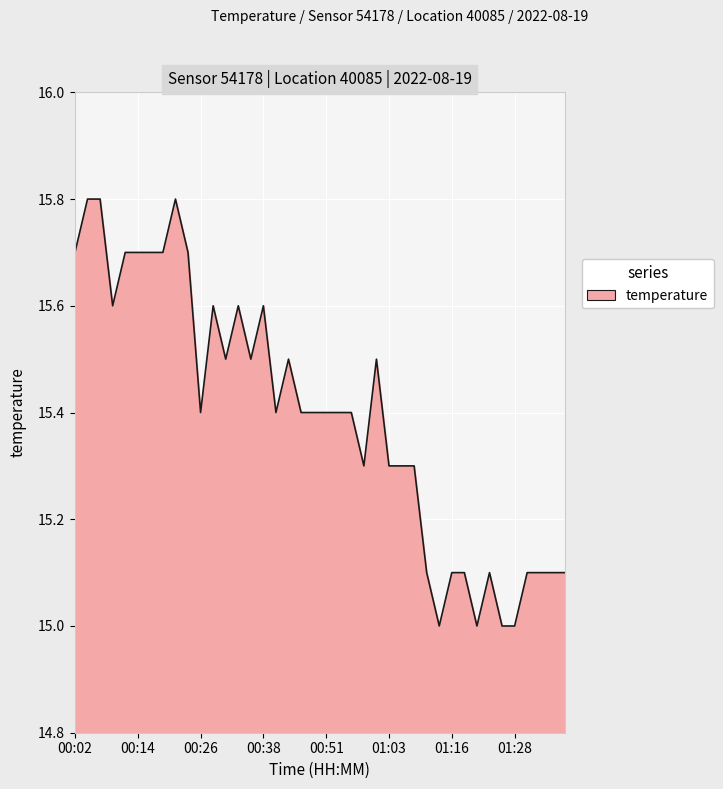

What is the difference between the maximum and minimum values?

0.8